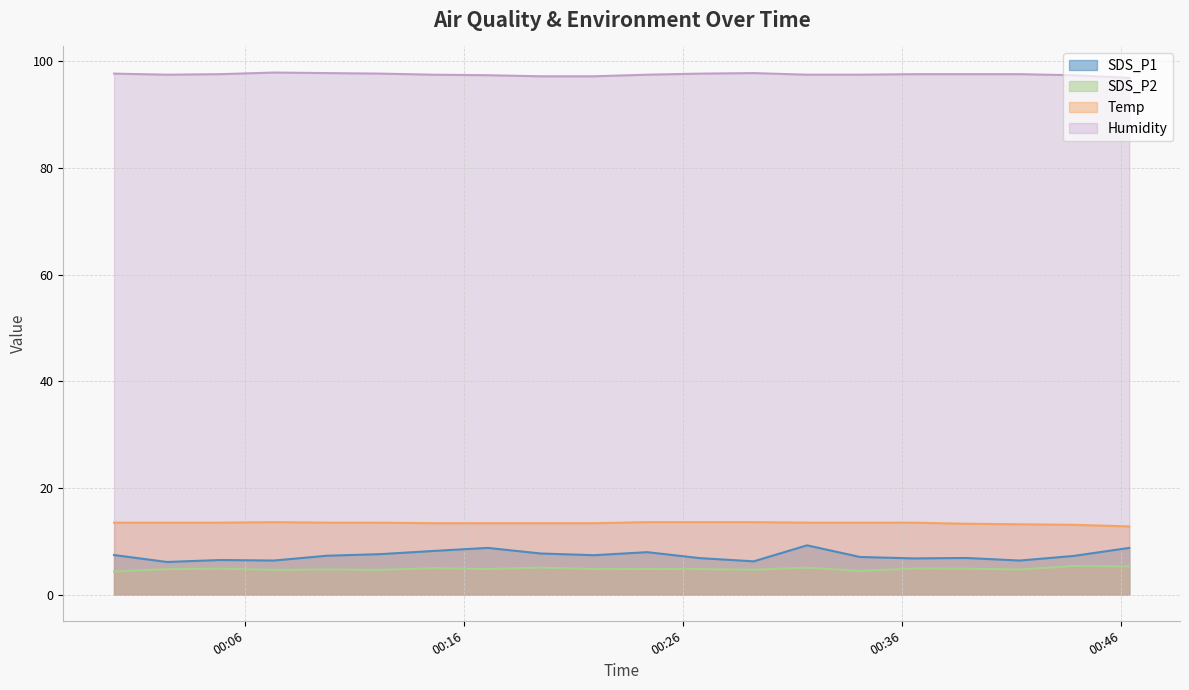

Rank the series by their maximum value, from lowest to highest.

SDS_P2, SDS_P1, Temp, Humidity